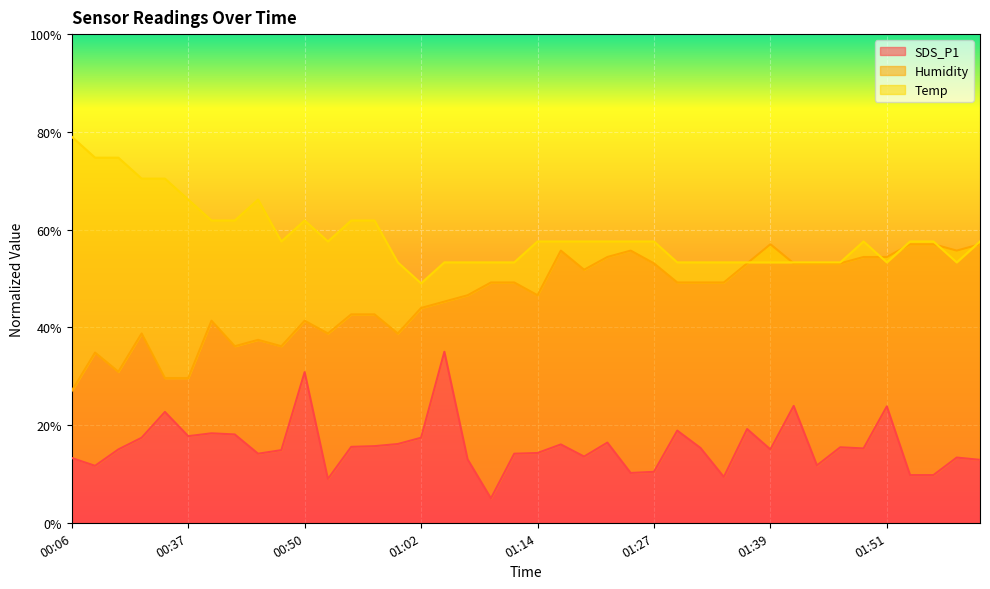

Reading left to right, extract all data points from this chart.

SDS_P1: 13.3	11.7	15.0	17.4	22.7	17.7	18.3	18.1	14.1	14.9	30.8	9.0	15.5	15.7	16.1	17.4	35.0	13.0	5.0	14.1	14.3	16.0	13.6	16.4	10.2	10.4	18.9	15.3	9.4	19.2	15.0	23.9	11.7	15.4	15.2	23.8	9.8	9.8	13.3	12.9
Humidity: 27.0	34.8	30.9	38.7	29.6	29.6	41.3	36.1	37.4	36.1	41.3	38.7	42.7	42.7	38.7	44.0	45.3	46.6	49.2	49.2	46.6	55.7	51.8	54.4	55.7	53.1	49.2	49.2	49.2	53.1	57.0	53.1	53.1	53.1	54.4	54.4	57.0	57.0	55.7	57.0
Temp: 79.0	74.7	74.7	70.4	70.4	66.1	61.9	61.9	66.1	57.6	61.9	57.6	61.9	61.9	53.3	49.0	53.3	53.3	53.3	53.3	57.6	57.6	57.6	57.6	57.6	57.6	53.3	53.3	53.3	53.3	53.3	53.3	53.3	53.3	57.6	53.3	57.6	57.6	53.3	57.6